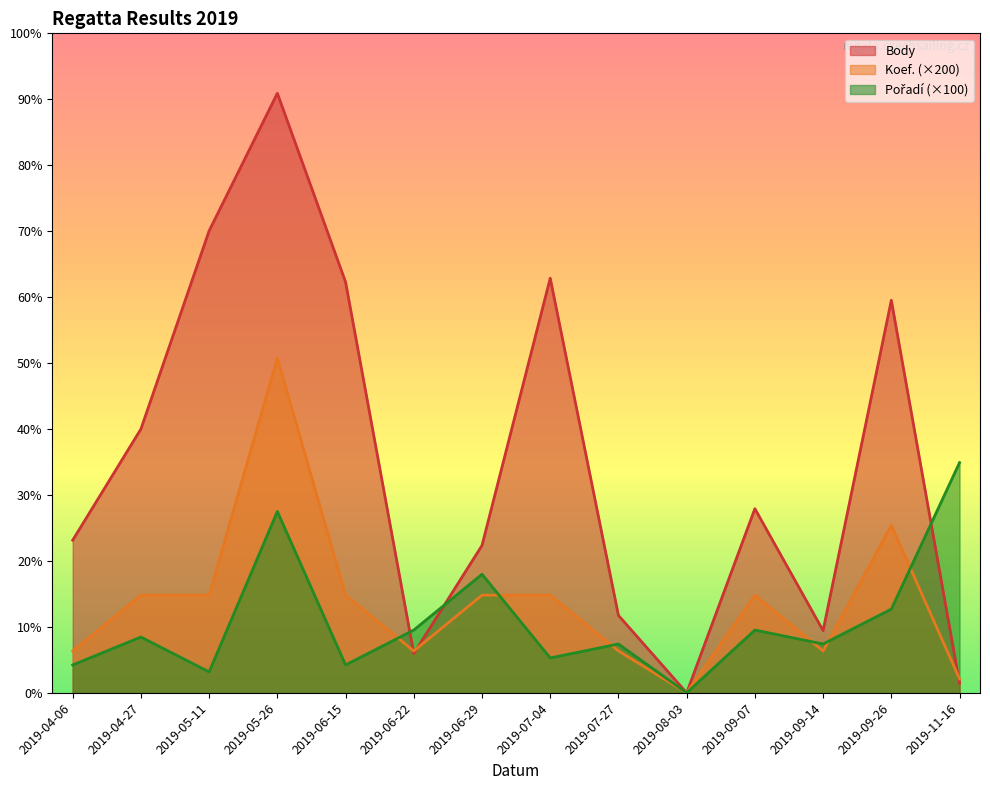

Reading right to left, extract all data points from this chart.

Body: 2019-11-16=139	2019-09-26=5628	2019-09-14=892	2019-09-07=2640	2019-08-03=0	2019-07-27=1110	2019-07-04=5944	2019-06-29=2113	2019-06-22=564	2019-06-15=5890	2019-05-26=8595	2019-05-11=6623	2019-04-27=3782	2019-04-06=2188
Koef.: 2019-11-16=200	2019-09-26=2400	2019-09-14=600	2019-09-07=1400	2019-08-03=0	2019-07-27=600	2019-07-04=1400	2019-06-29=1400	2019-06-22=600	2019-06-15=1400	2019-05-26=4800	2019-05-11=1400	2019-04-27=1400	2019-04-06=600
Pořadí: 2019-11-16=3300	2019-09-26=1200	2019-09-14=700	2019-09-07=900	2019-08-03=0	2019-07-27=700	2019-07-04=500	2019-06-29=1700	2019-06-22=900	2019-06-15=400	2019-05-26=2600	2019-05-11=300	2019-04-27=800	2019-04-06=400